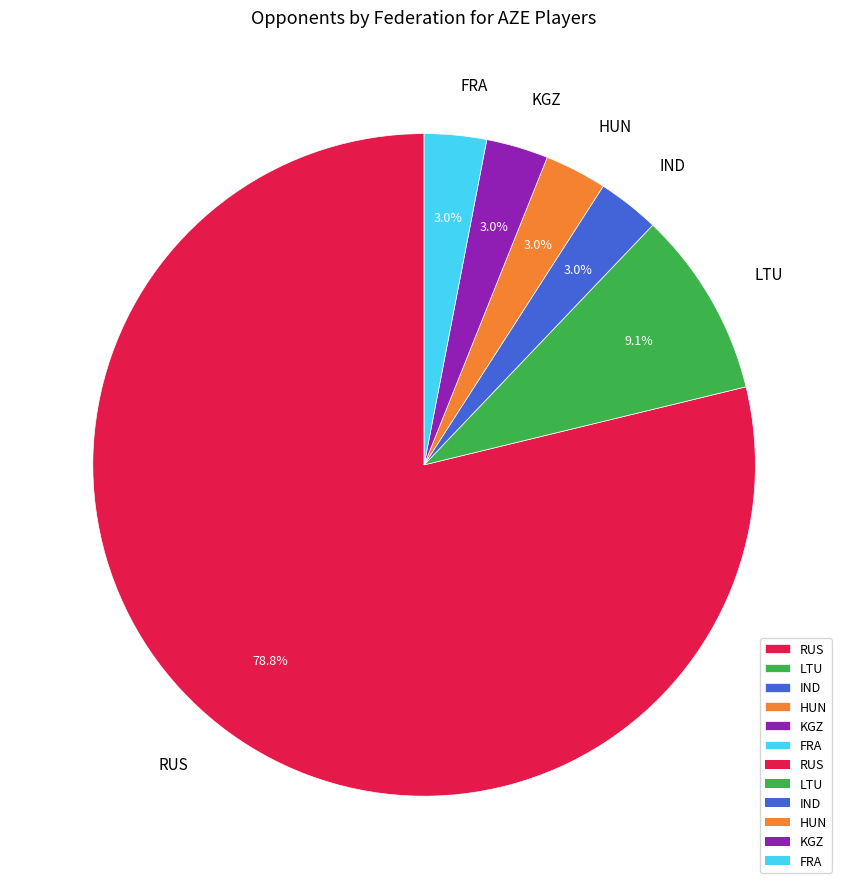

Do FRA and HUN together represent more than half of the pie?

No